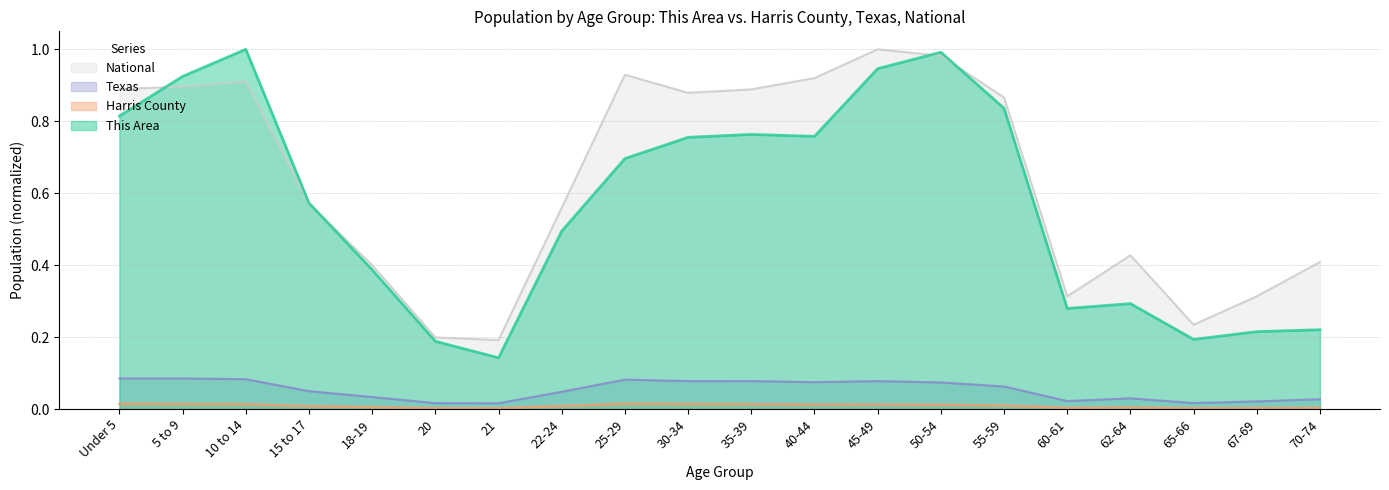

List the labels in order of National value, smallest first.

21, 20, 65-66, 60-61, 67-69, 18-19, 70-74, 62-64, 22-24, 15 to 17, 55-59, 30-34, 35-39, Under 5, 5 to 9, 10 to 14, 40-44, 25-29, 50-54, 45-49